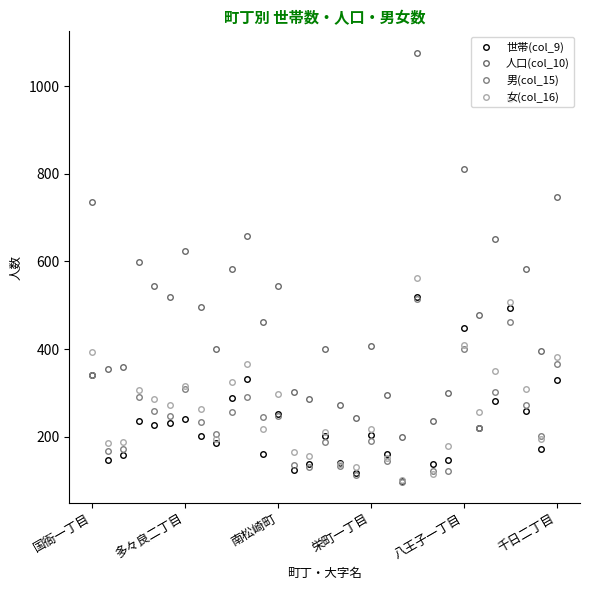

Is this an area chart (filled region under the line)?

No